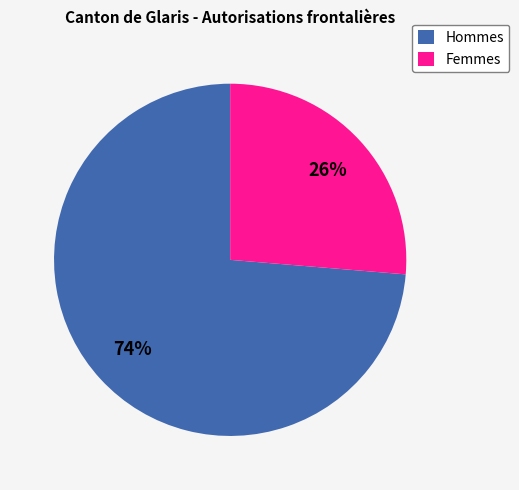

What is the ratio of the value at Hommes to the value at Femmes?

2.8